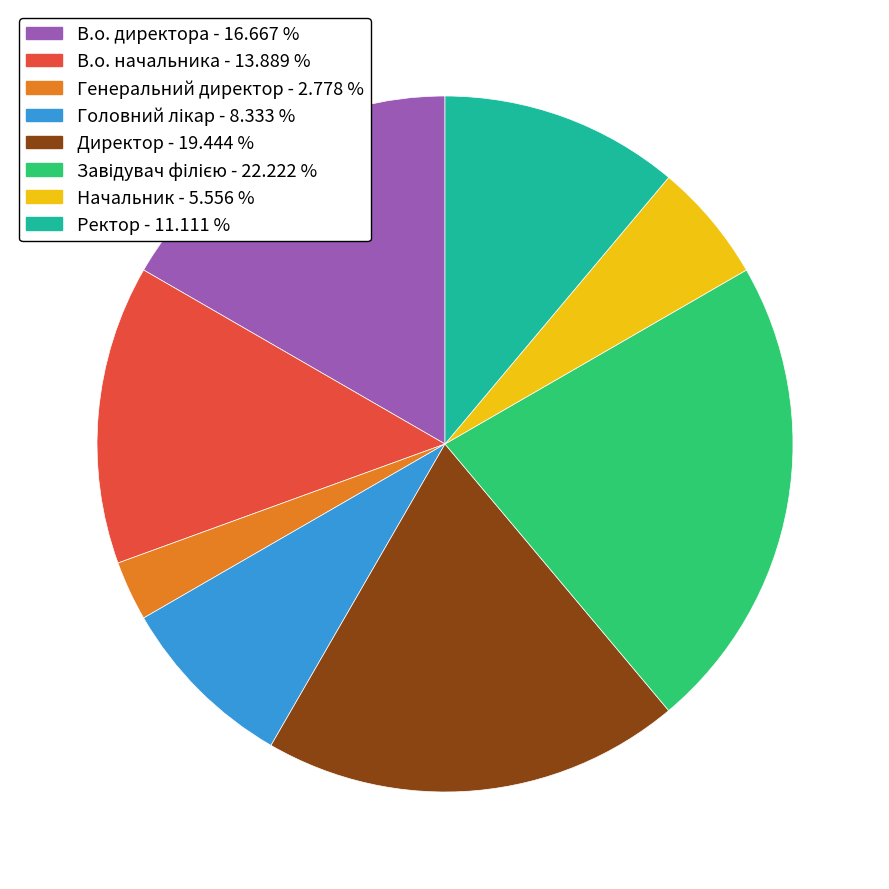

What is the smallest slice in the pie chart?

Генеральний директор